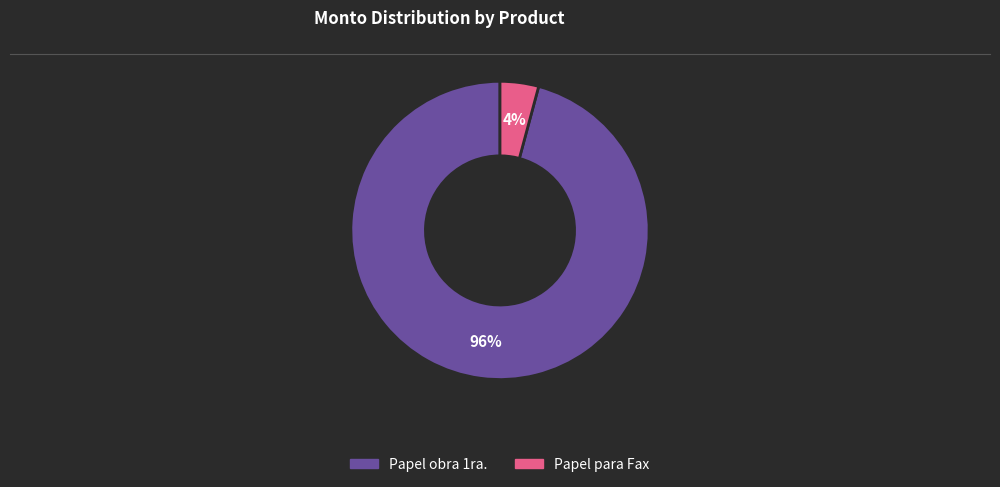

Combined, do Papel para Fax and Papel obra 1ra. account for over 50%?

Yes